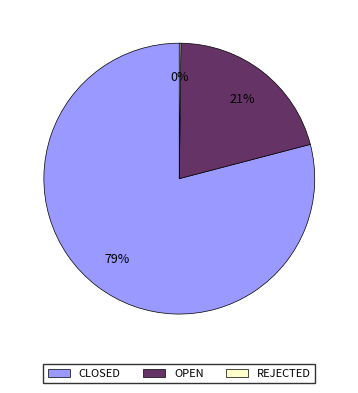

True or false: CLOSED accounts for 93% of the total.

False